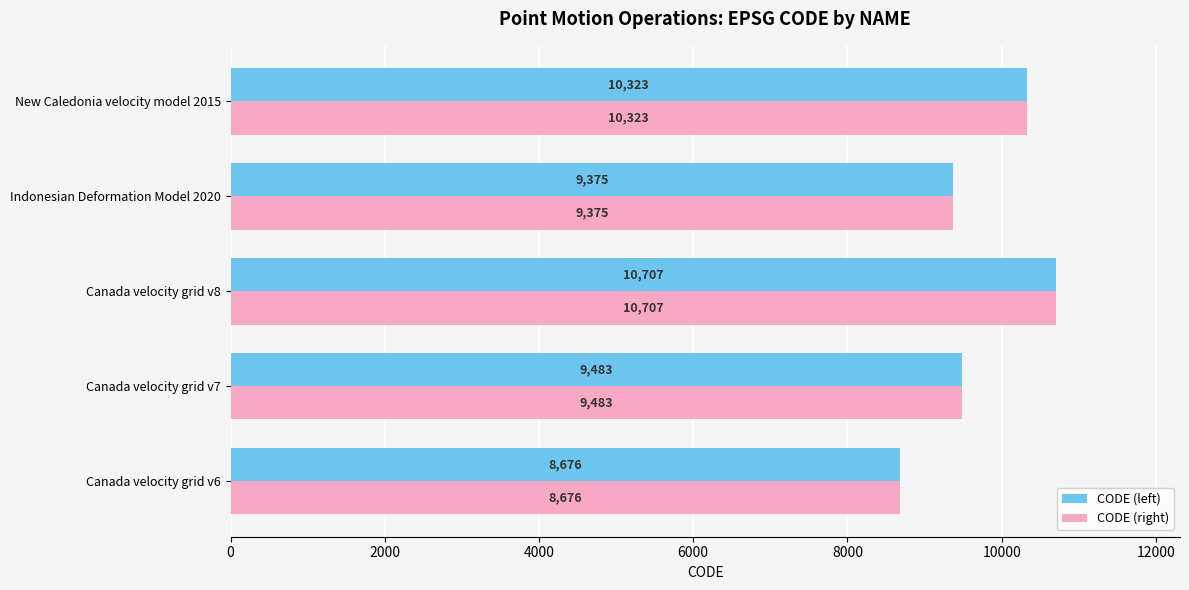

Is it true that CODE (right) equals 16189 at Indonesian Deformation Model 2020?

False